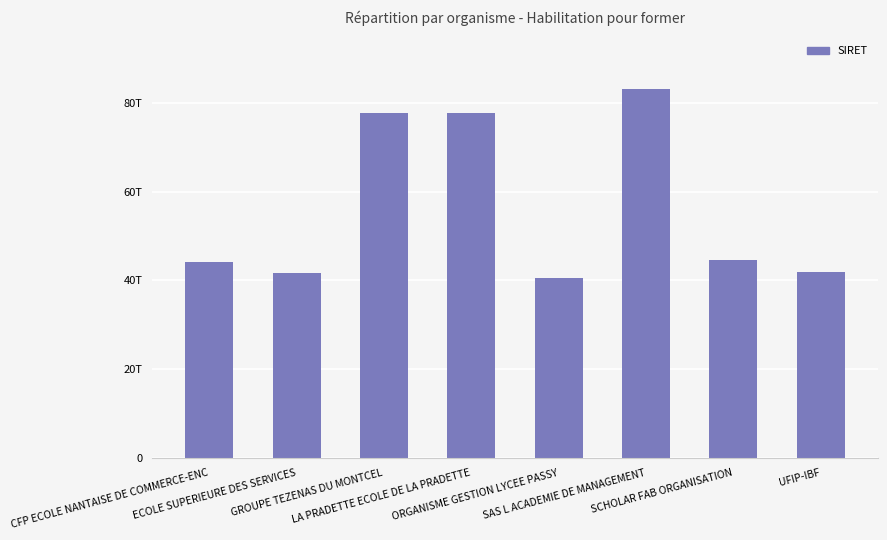

Reading left to right, transcribe all the data shown in this chart.

CFP ECOLE NANTAISE DE COMMERCE-ENC=44229373400012	ECOLE SUPERIEURE DES SERVICES=41770807000012	GROUPE TEZENAS DU MONTCEL=77639528700019	LA PRADETTE ECOLE DE LA PRADETTE=77682543200052	ORGANISME GESTION LYCEE PASSY=40483807000013	SAS L ACADEMIE DE MANAGEMENT=83138093600011	SCHOLAR FAB ORGANISATION=44492238900010	UFIP-IBF=41787833700043